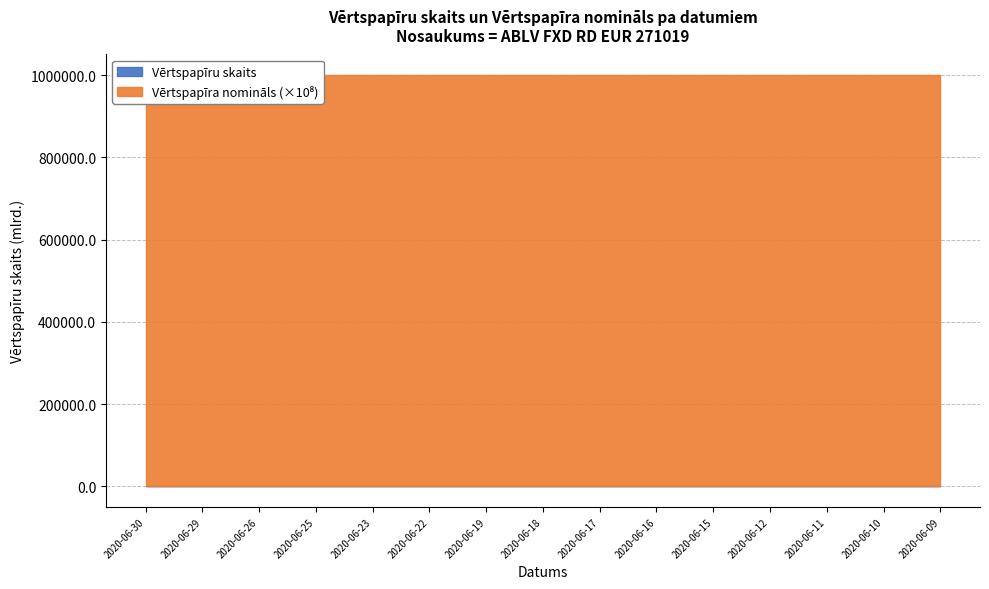

List the series in order of their overall mean, highest first.

Vērtspapīru skaits, Vērtspapīra nomināls